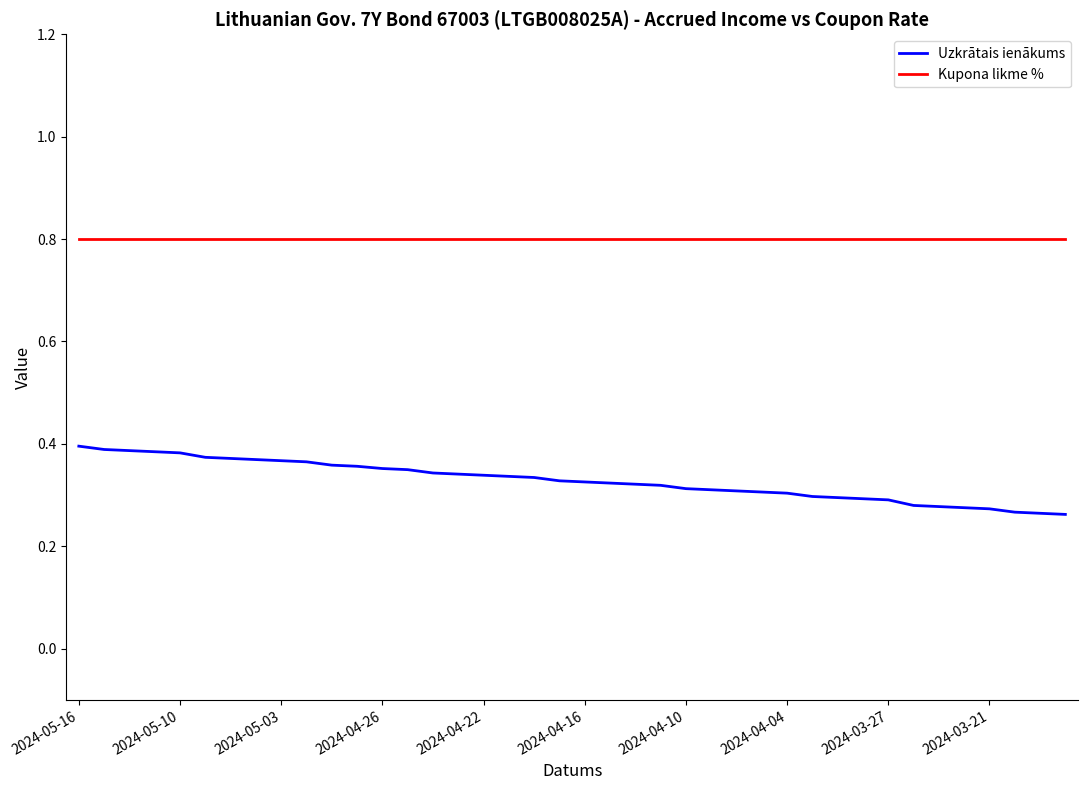

Which series has the largest range (max minus min)?

Uzkrātais ienākums